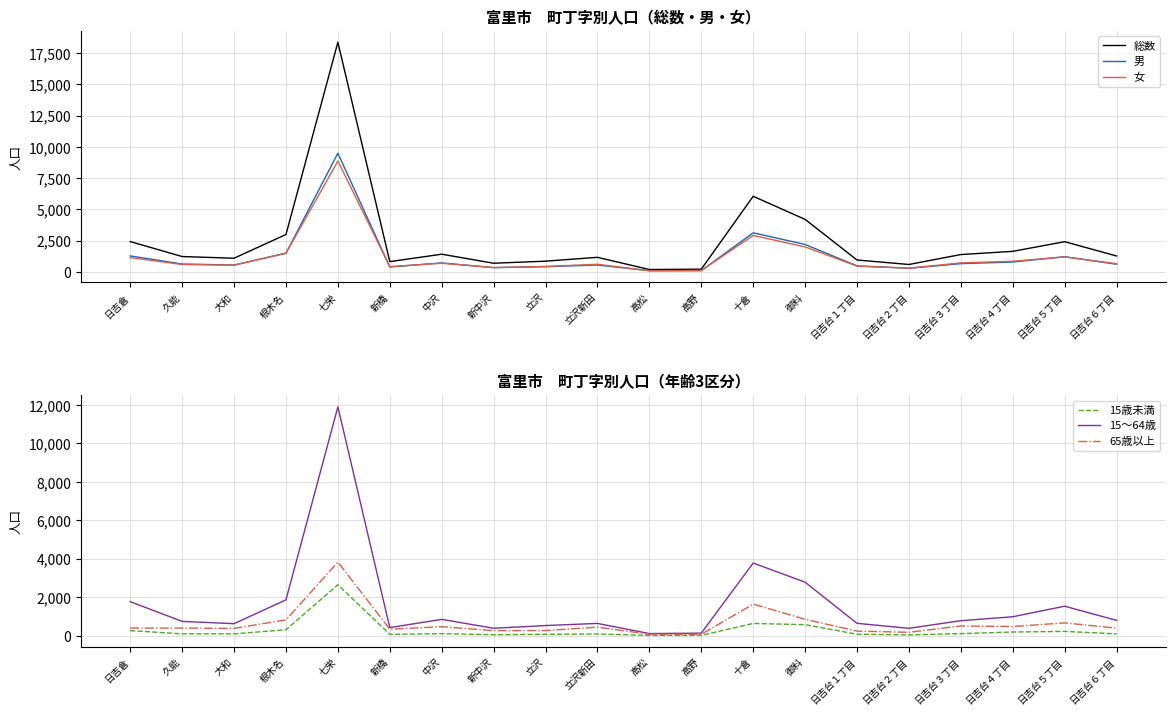

True or false: 15～64歳 and 65歳以上 cross at least once.

False